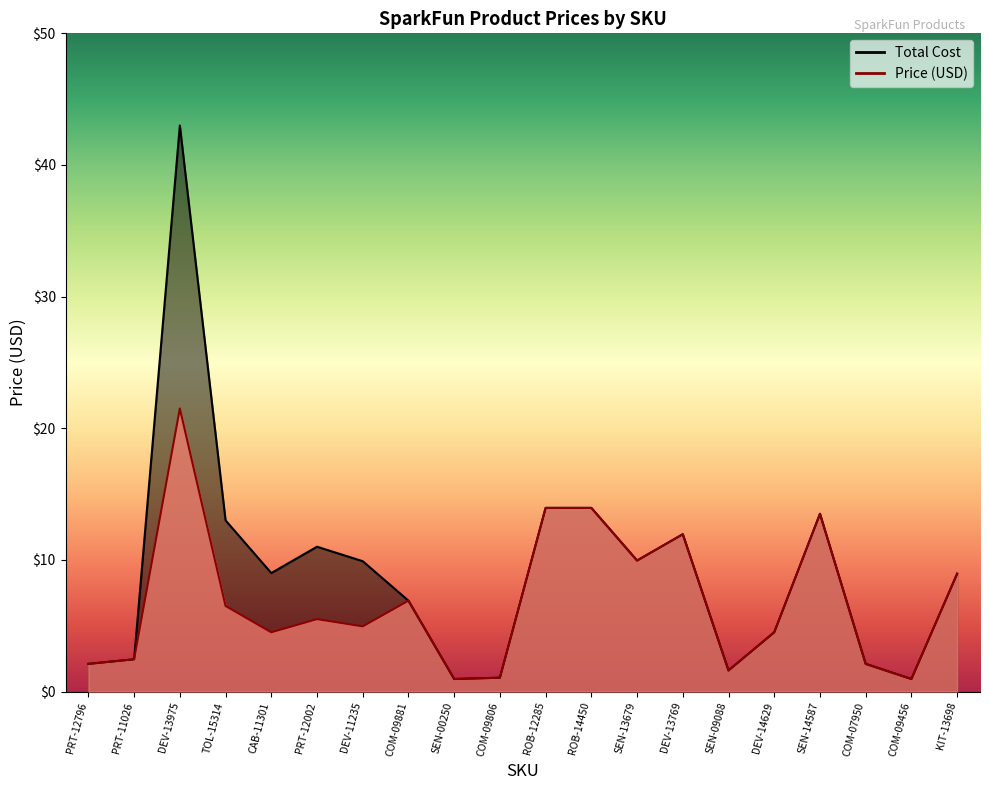

Reading left to right, list all the values displayed in this chart.

Price (USD): PRT-12796=2.1	PRT-11026=2.5	DEV-13975=21.5	TOL-15314=6.5	CAB-11301=4.5	PRT-12002=5.5	DEV-11235=5.0	COM-09881=6.9	SEN-00250=0.9	COM-09806=1.1	ROB-12285=13.9	ROB-14450=13.9	SEN-13679=9.9	DEV-13769=11.9	SEN-09088=1.6	DEV-14629=4.5	SEN-14587=13.5	COM-07950=2.1	COM-09456=0.9	KIT-13698=8.9
Total Cost: PRT-12796=2.1	PRT-11026=2.5	DEV-13975=43.0	TOL-15314=13.0	CAB-11301=9.0	PRT-12002=11.0	DEV-11235=9.9	COM-09881=6.9	SEN-00250=0.9	COM-09806=1.1	ROB-12285=13.9	ROB-14450=13.9	SEN-13679=9.9	DEV-13769=11.9	SEN-09088=1.6	DEV-14629=4.5	SEN-14587=13.5	COM-07950=2.1	COM-09456=0.9	KIT-13698=8.9